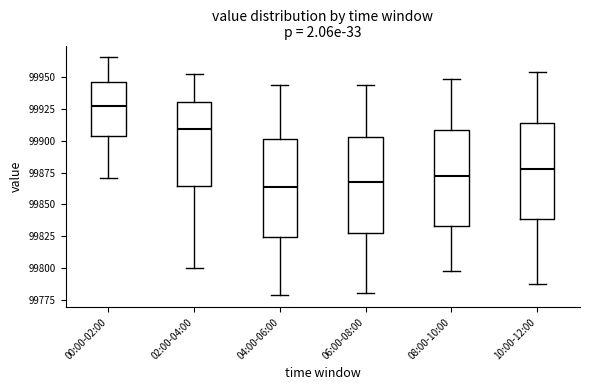

Where does the upper whisker of the box for 10:00-12:00 end on the y-axis? The values are not printed on the chart, so give them approximately, as read against the axis.

99955